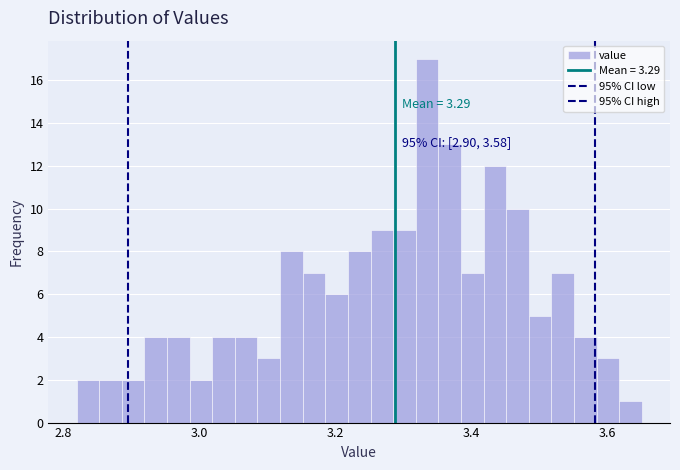

Read against the x-axis, roughly where is the centre of the tallest bar?

3.34